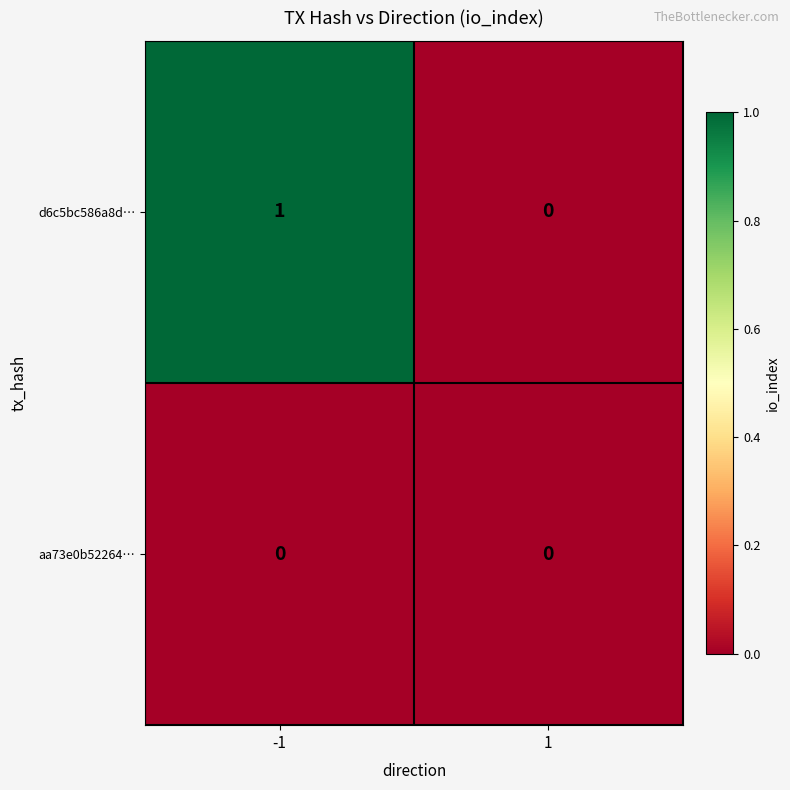

Rank the series by their average value, from lowest to highest.

aa73e0b52264…, d6c5bc586a8d…